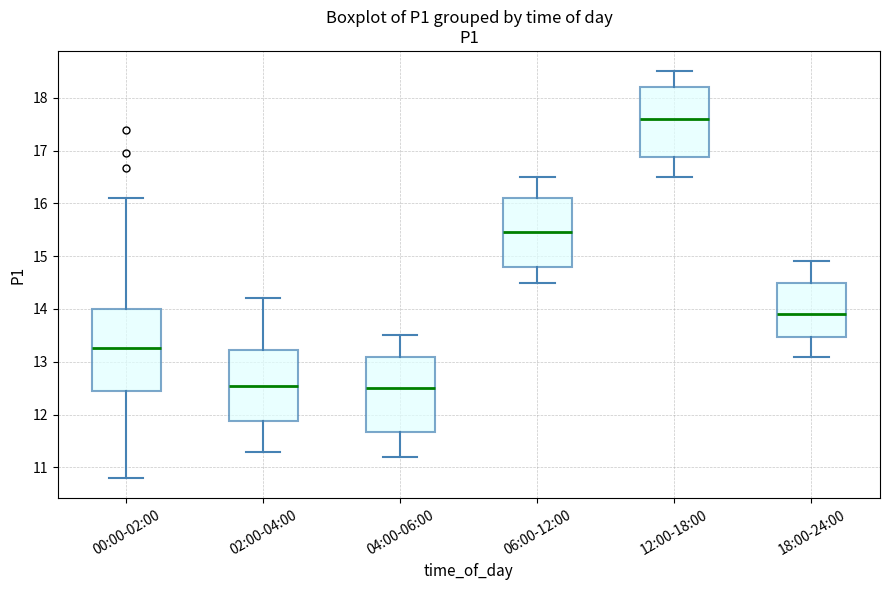

Reading left to right, read every box against the y-axis: the position of its median line, the range the box covers, and the ends of its whiskers. The values are not printed on the chart, so give them approximately, as read against the axis.

00:00-02:00: median 13.3, box 12.4 to 14.0, whiskers 10.8 to 16.1
02:00-04:00: median 12.6, box 11.9 to 13.2, whiskers 11.3 to 14.2
04:00-06:00: median 12.5, box 11.7 to 13.1, whiskers 11.2 to 13.5
06:00-12:00: median 15.5, box 14.8 to 16.1, whiskers 14.5 to 16.5
12:00-18:00: median 17.6, box 16.9 to 18.2, whiskers 16.5 to 18.5
18:00-24:00: median 13.9, box 13.5 to 14.5, whiskers 13.1 to 14.9